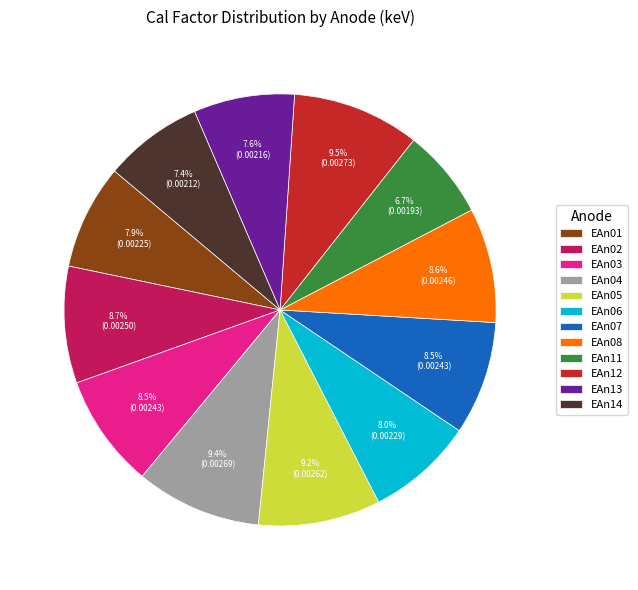

To the nearest percent, what portion does EAn02 represent?

9%